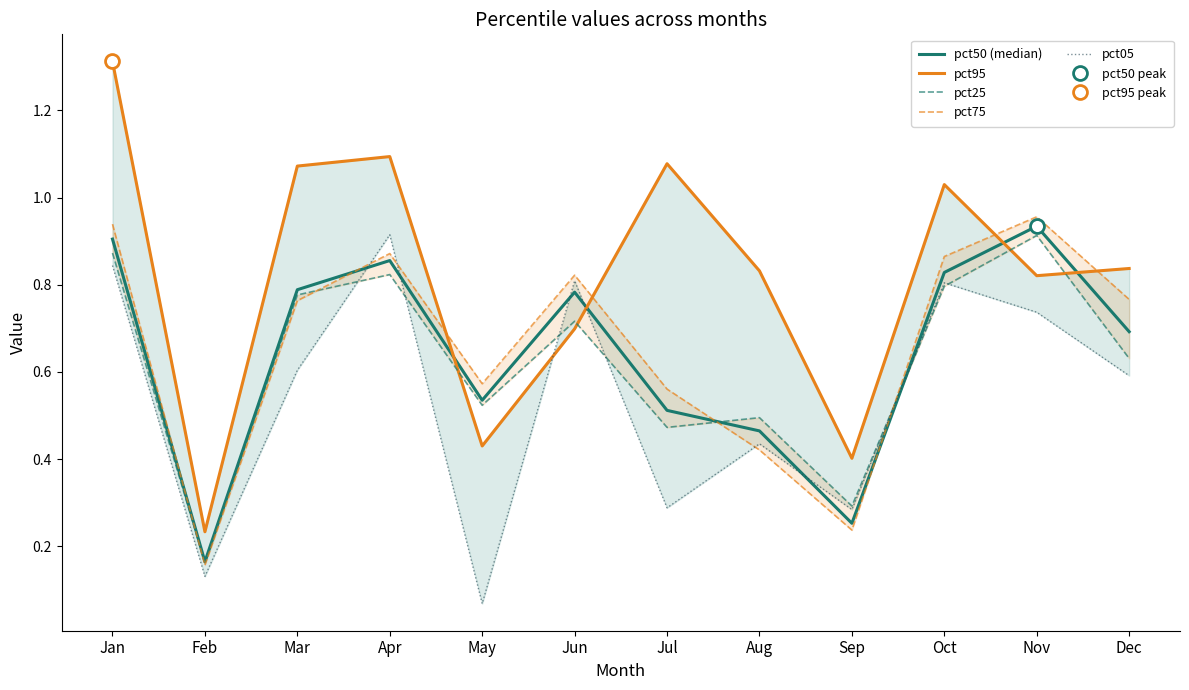

What is the value of the pct50 (median) point at the 7th from the left?

0.5